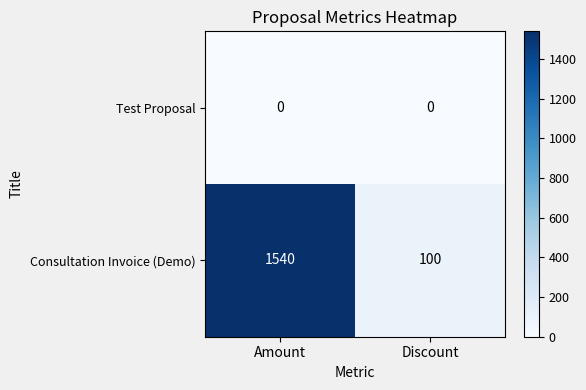

Count the number of data series in this chart.

2